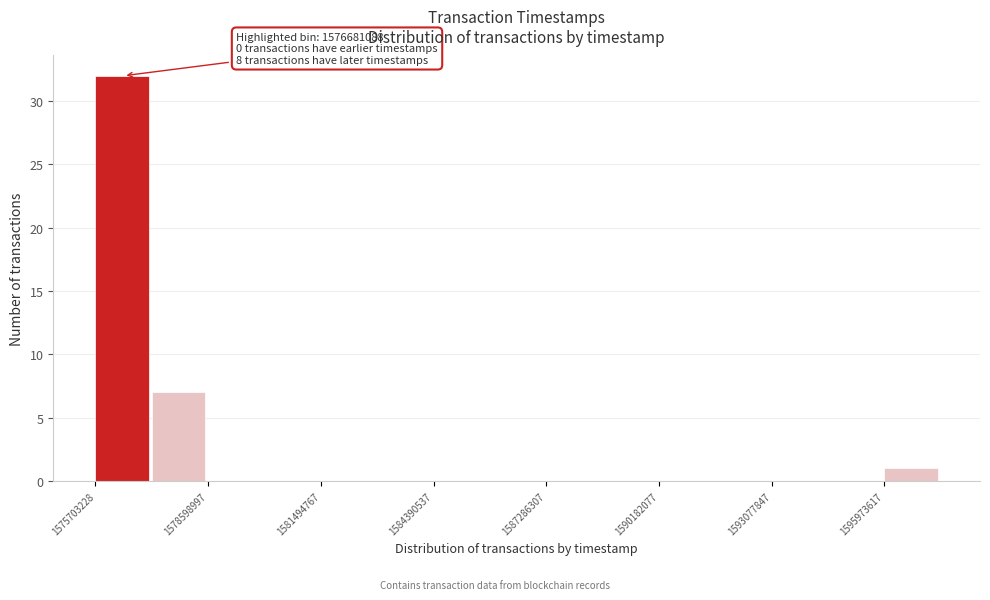

Read against the x-axis, roughly where is the centre of the tallest bar?

1576500000